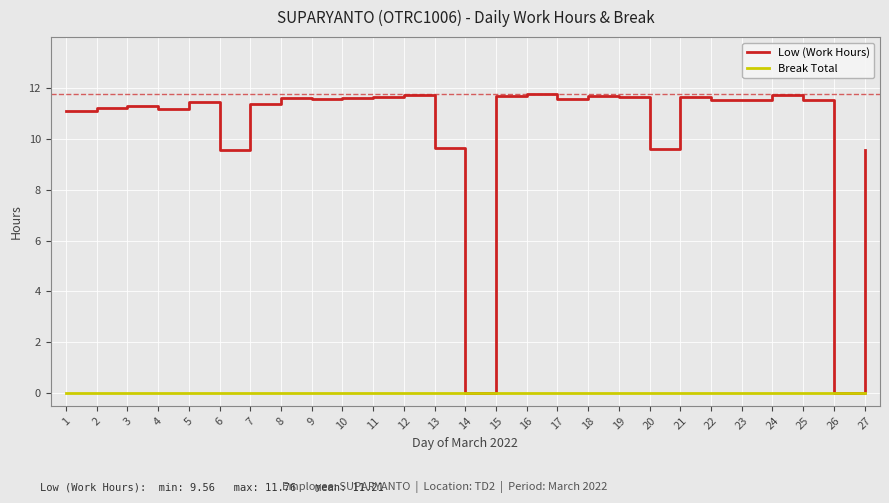

At 2, list the series in order from largest to smallest.

Low (Work Hours), Break Total